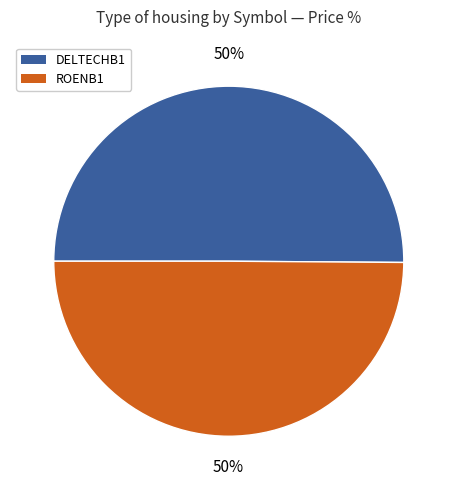

To the nearest percent, what is the average slice percentage?

50%